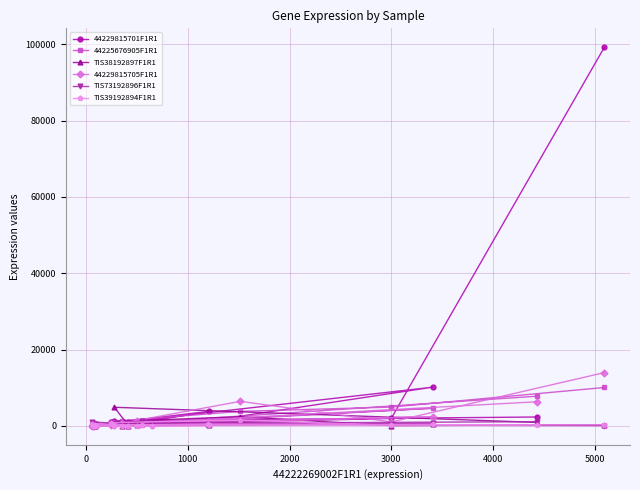

What is the maximum value shown in the chart?

99191